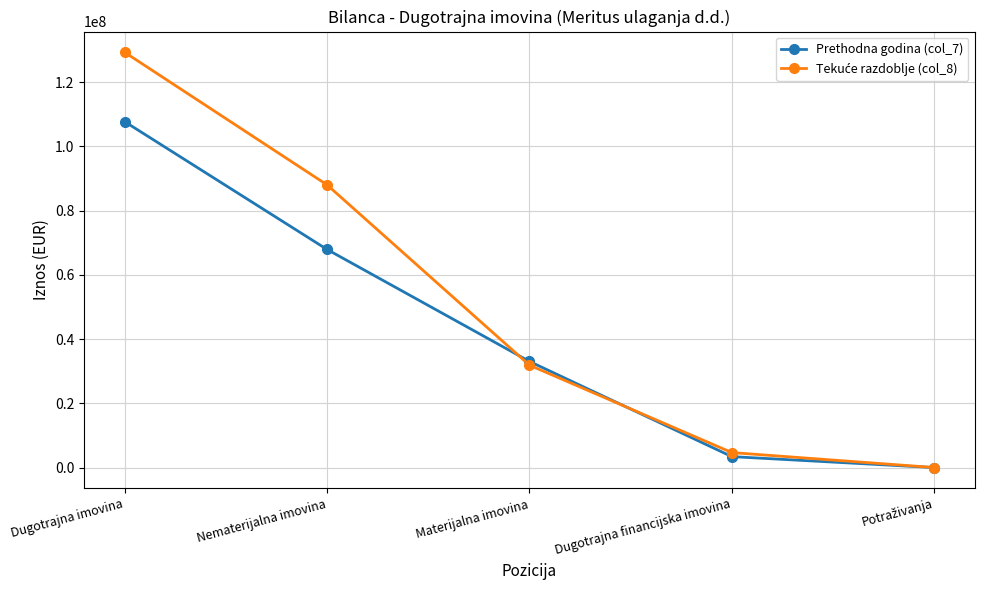

What is the difference between the highest and lowest values at Nematerijalna imovina?

20096353